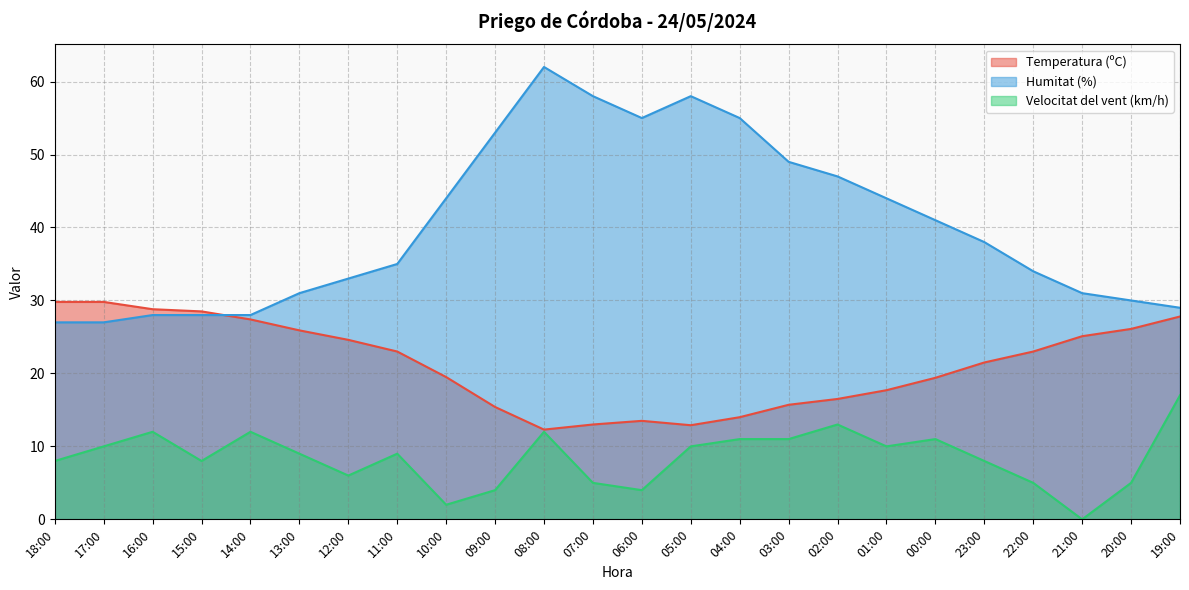

The value of Humitat (%) at 14:00 is 41.1. True or false?

False